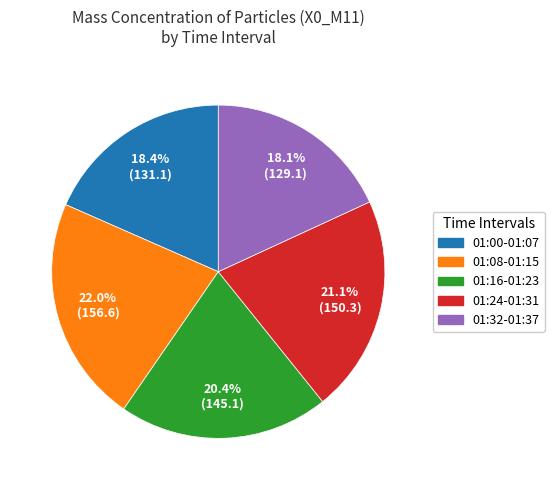

How many segments does this pie chart have?

5